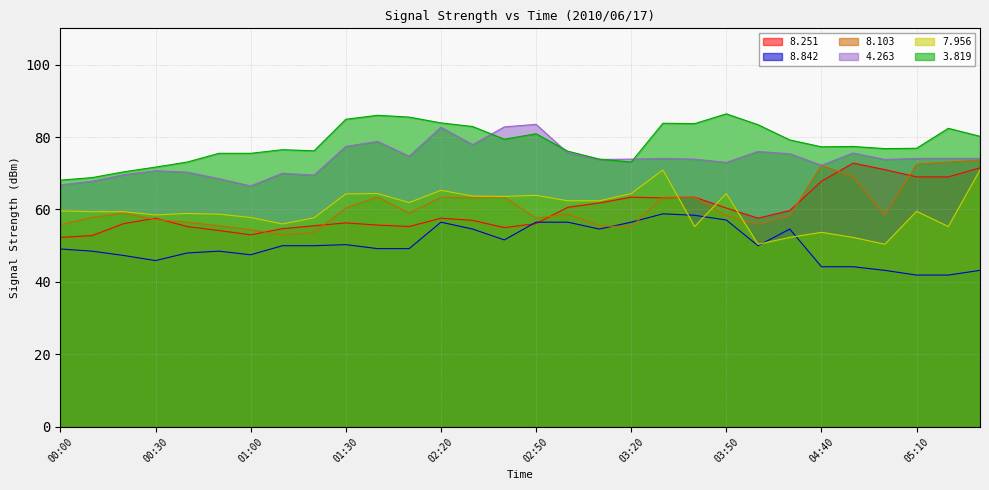

True or false:   4.263 and   8.251 cross at least once.

False